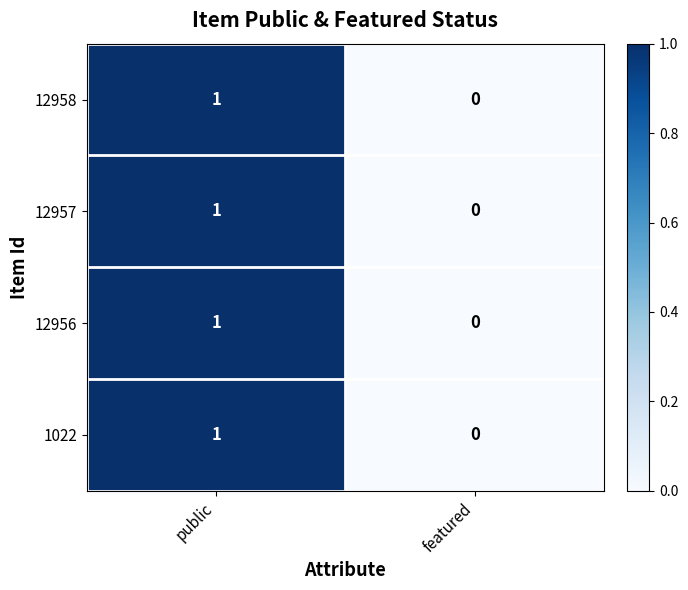

The 12956 series shows 1 at featured. True or false?

False